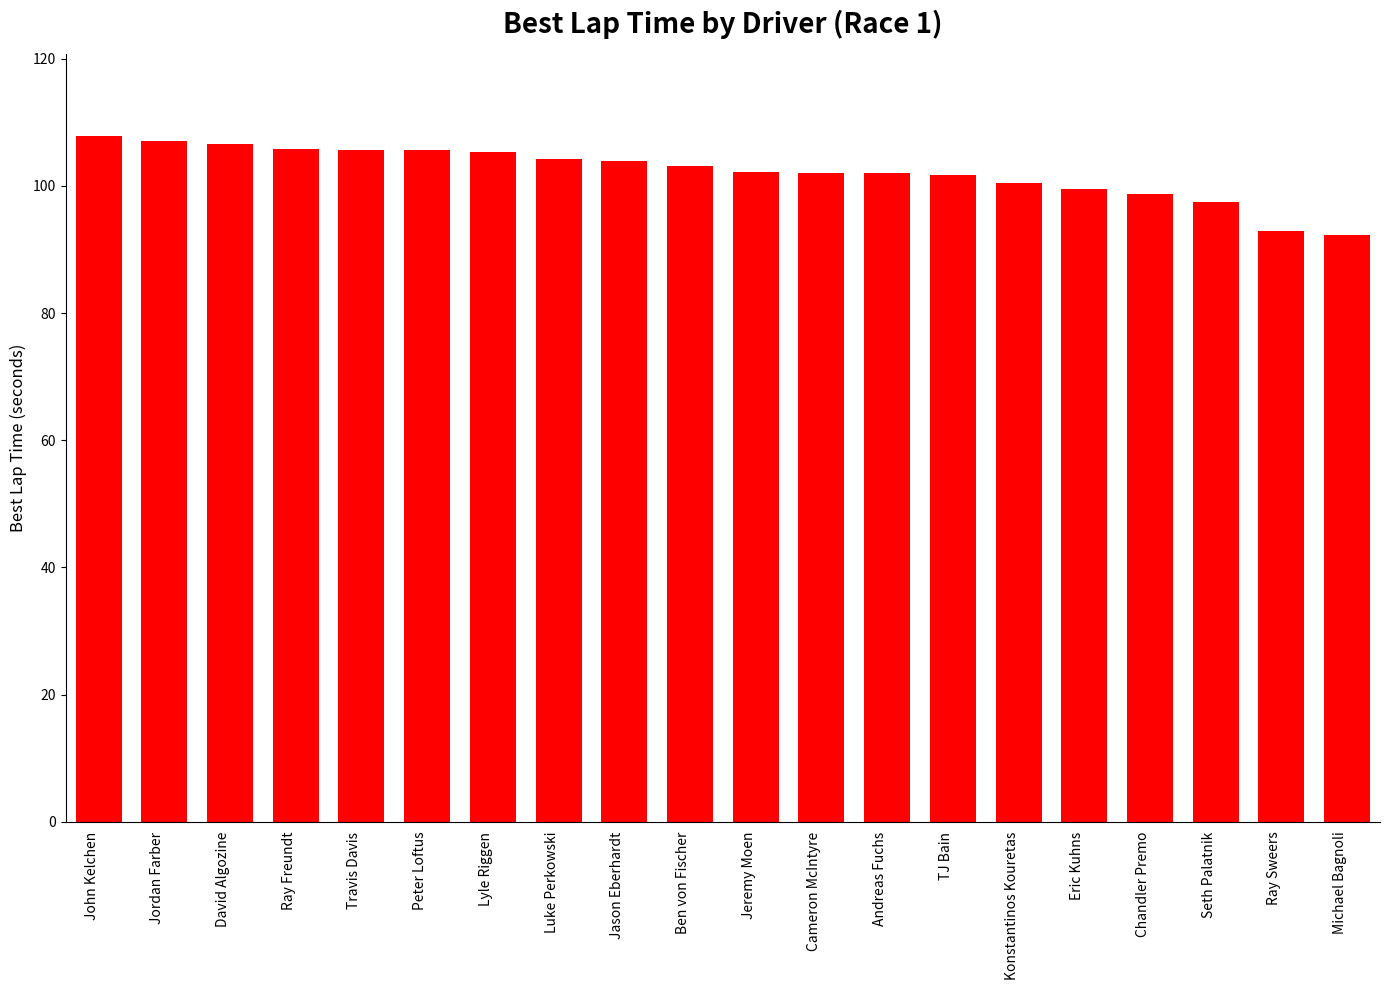

What is the difference between the maximum and minimum values?

15.5